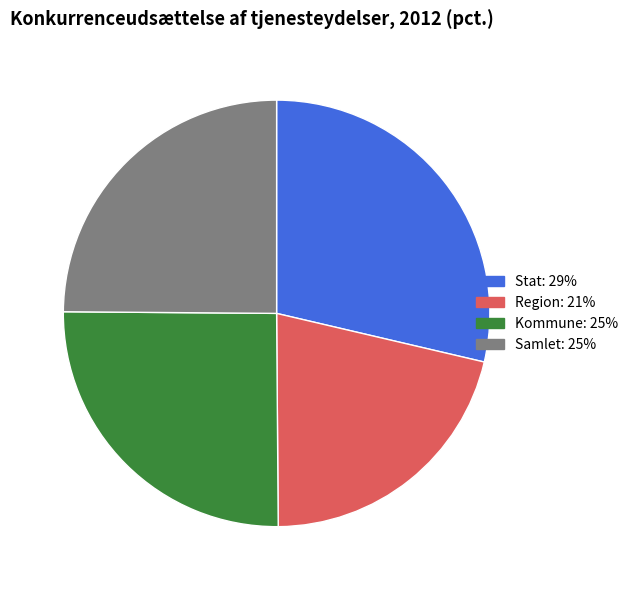

What is the ratio of the value at Stat to the value at Kommune?

1.1